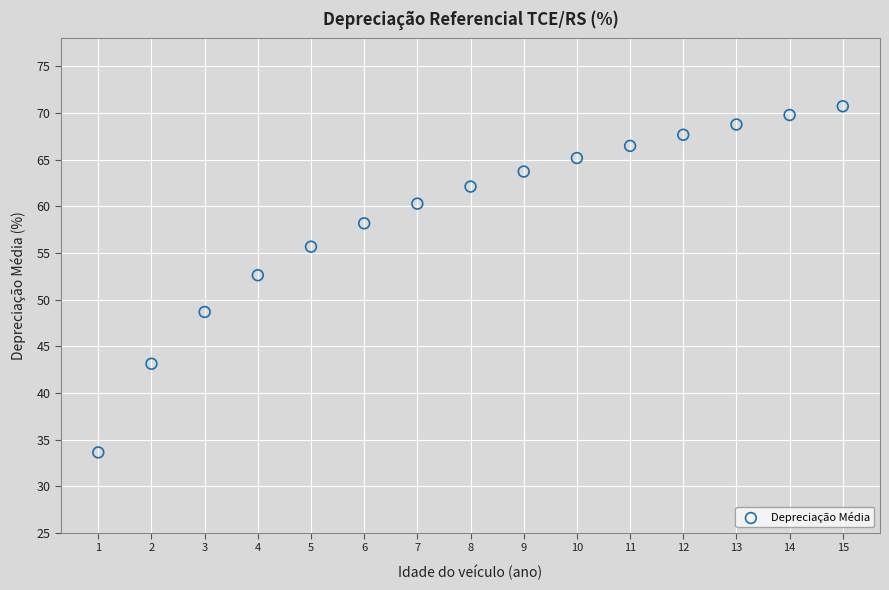

What is the range of X values (max minus min)?

14.0